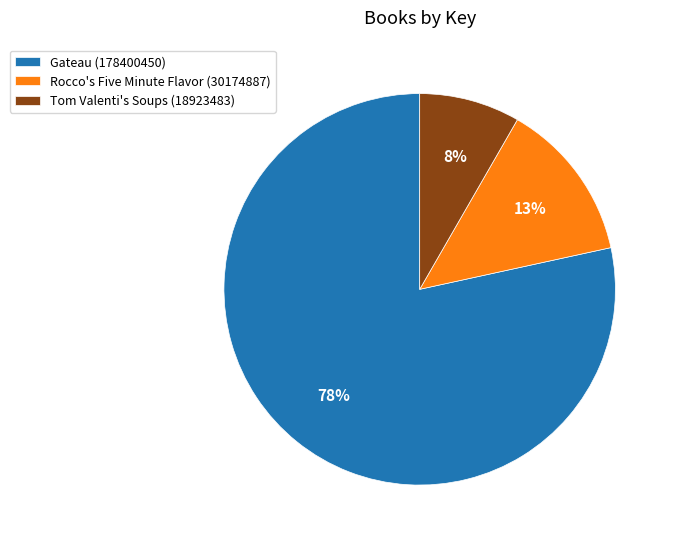

Is Tom Valenti's Soups (18923483) the majority of the pie?

No